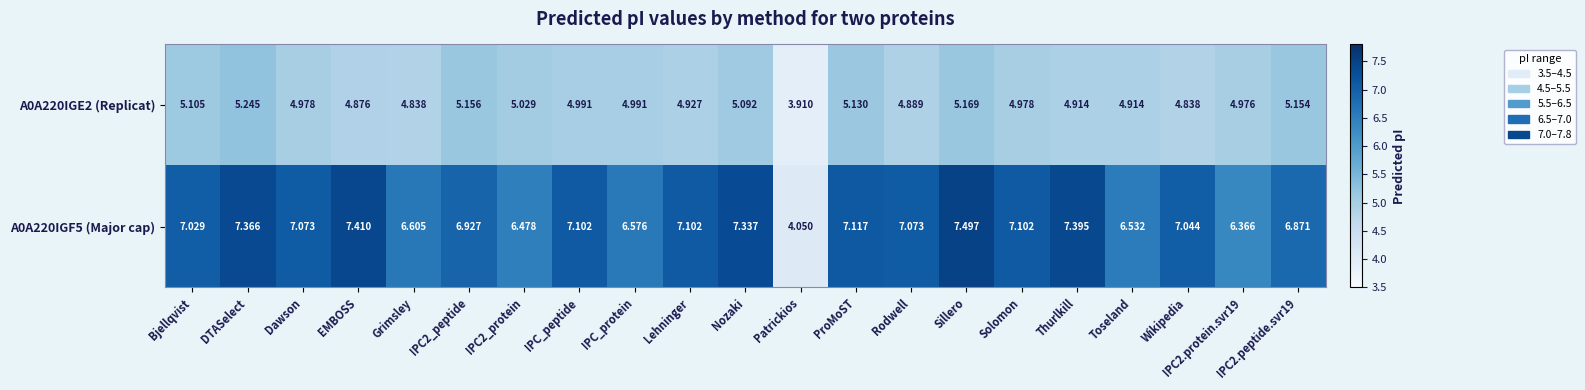

List the series in order of their overall mean, highest first.

A0A220IGF5 (Major cap), A0A220IGE2 (Replicat)